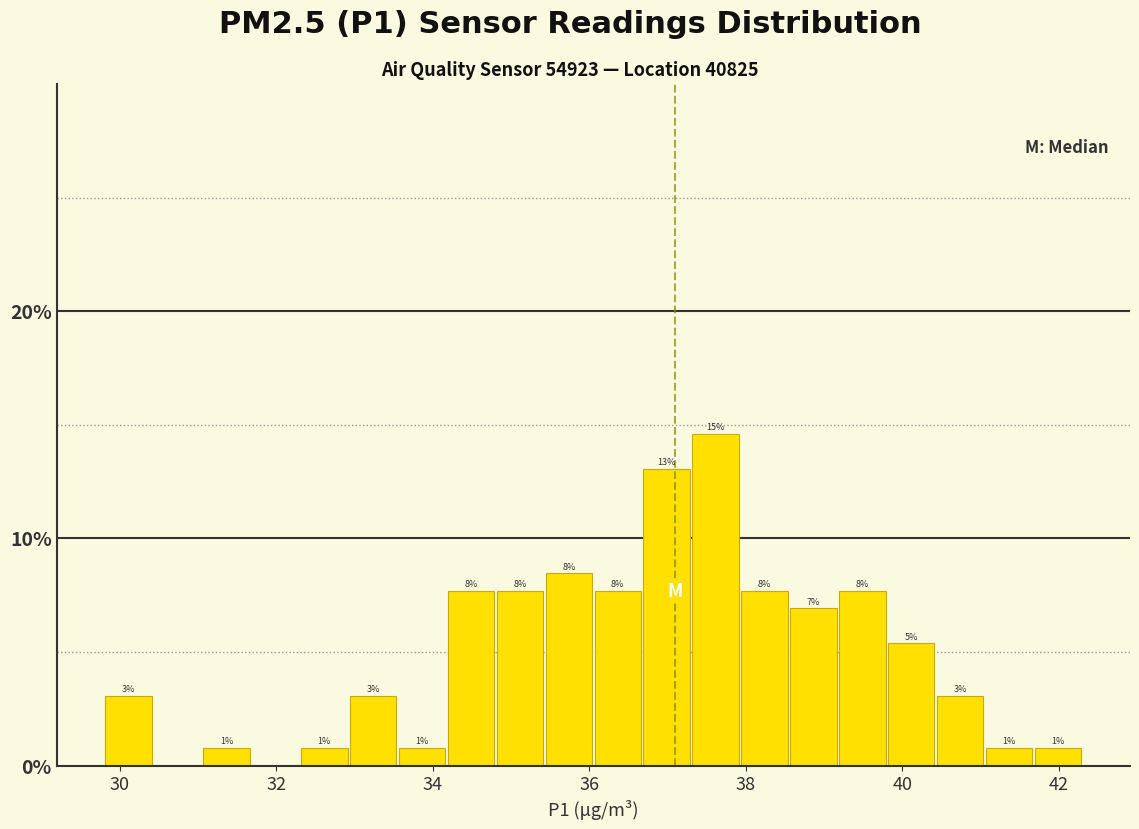

Around what value on the x-axis is the tallest bar? Give the approximate position of its centre, as read against the axis.

37.6